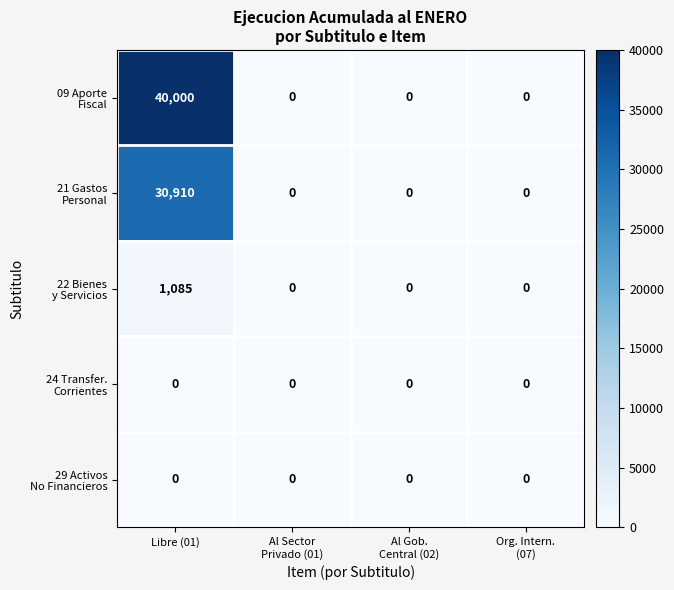

At which category does the chart reach its peak across all series?

Libre (01)